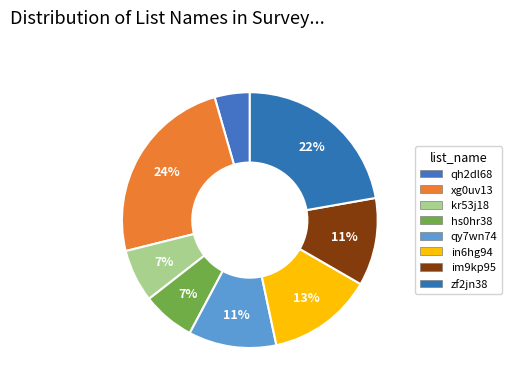

The hs0hr38 slice represents 7% of the pie. True or false?

True